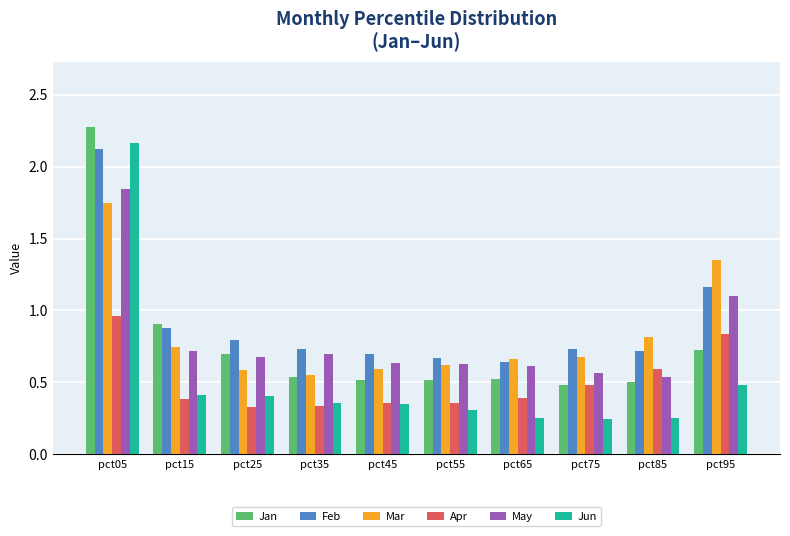

At pct05, list the series in order from largest to smallest.

Jan, Jun, Feb, May, Mar, Apr